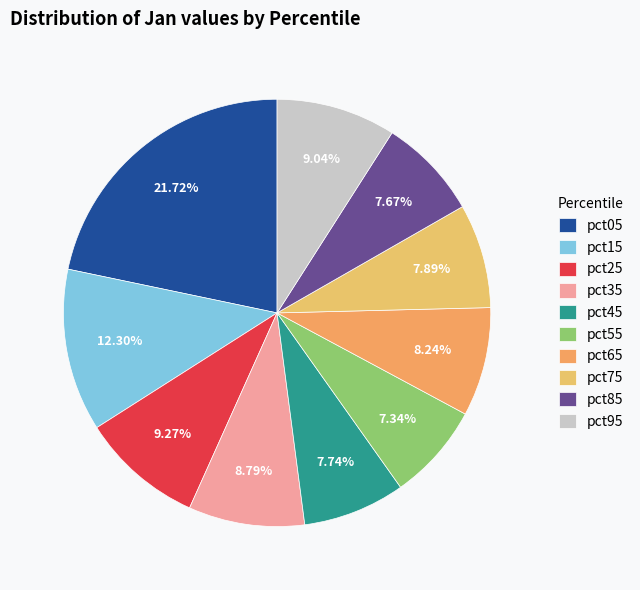

What is the change in value from pct15 to pct45?

-0.2